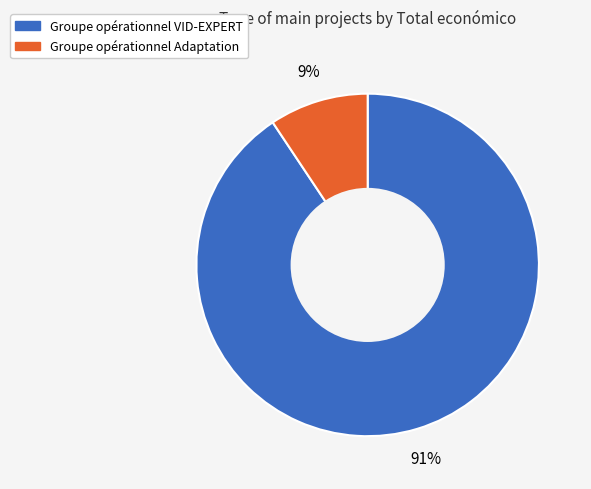

Is the sum of Groupe opérationnel VID-EXPERT and Groupe opérationnel Adaptation greater than half?

Yes